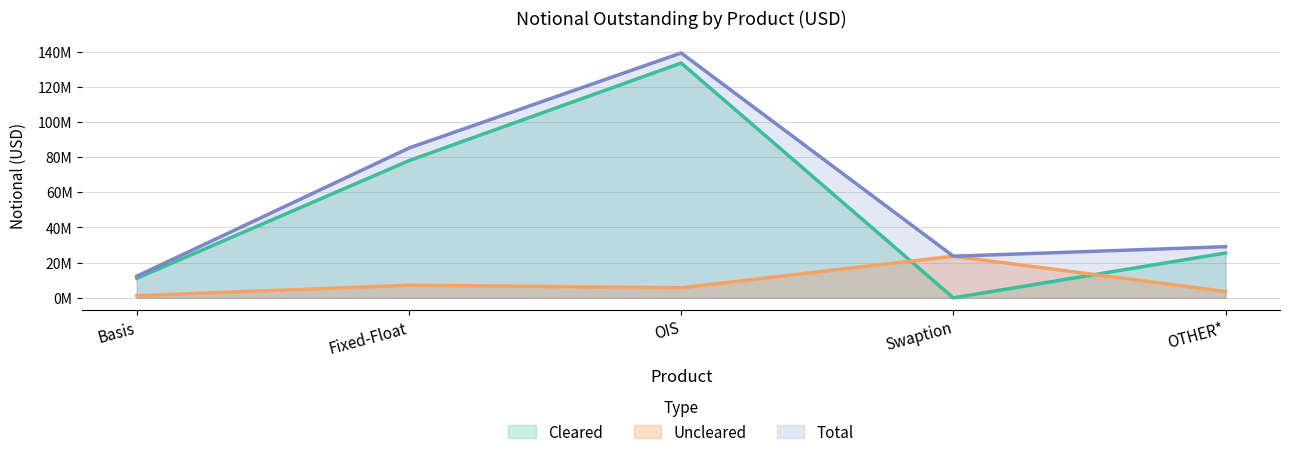

At which category does the chart reach its peak across all series?

OIS